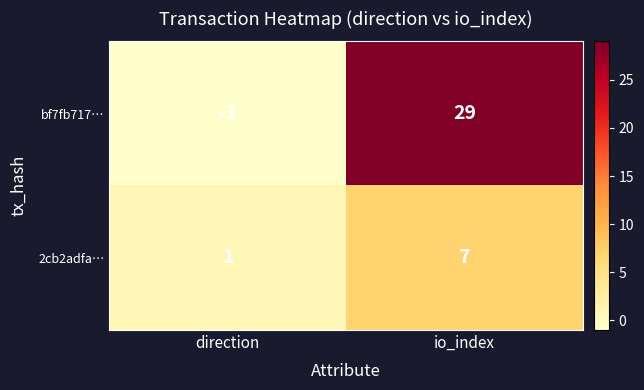

Which series has the largest total across all categories?

bf7fb717…